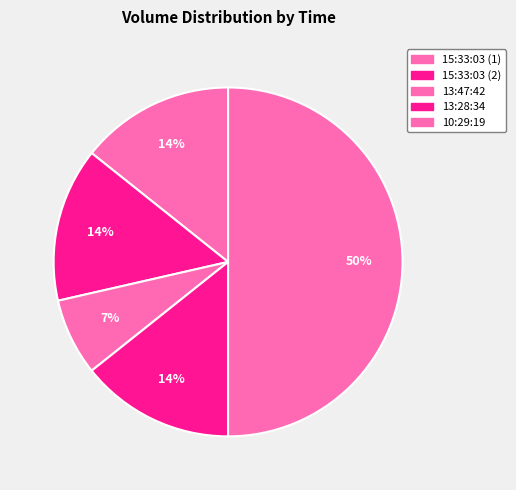

How many slices are in this pie chart?

5